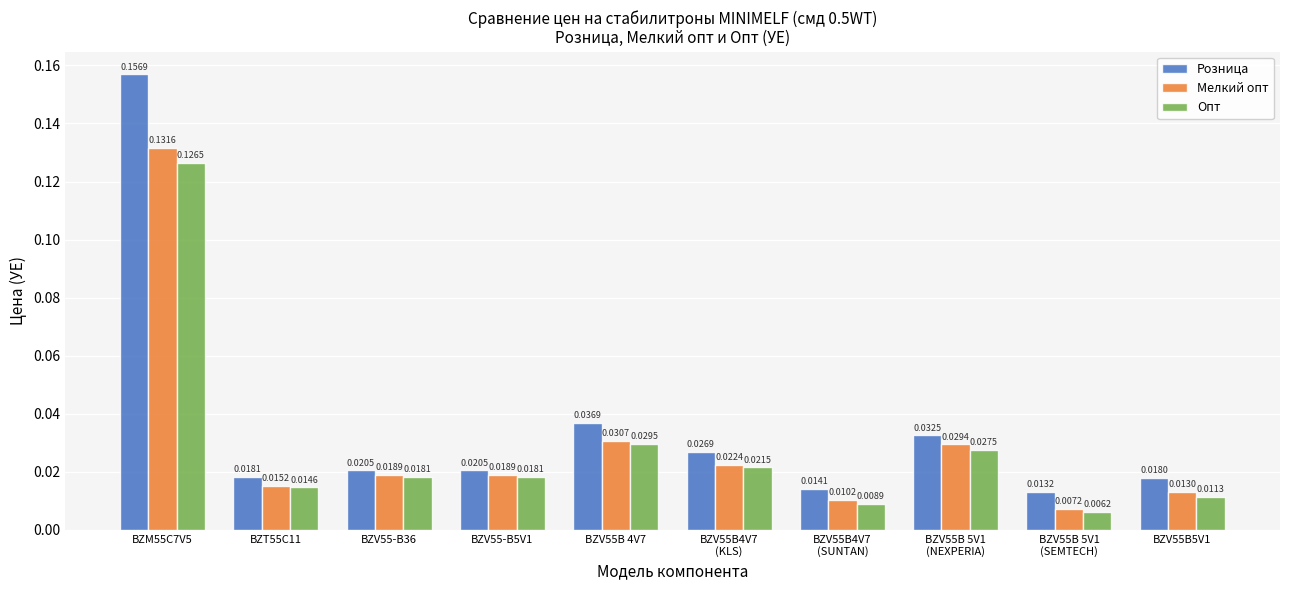

Which series has the widest spread of values?

Розница